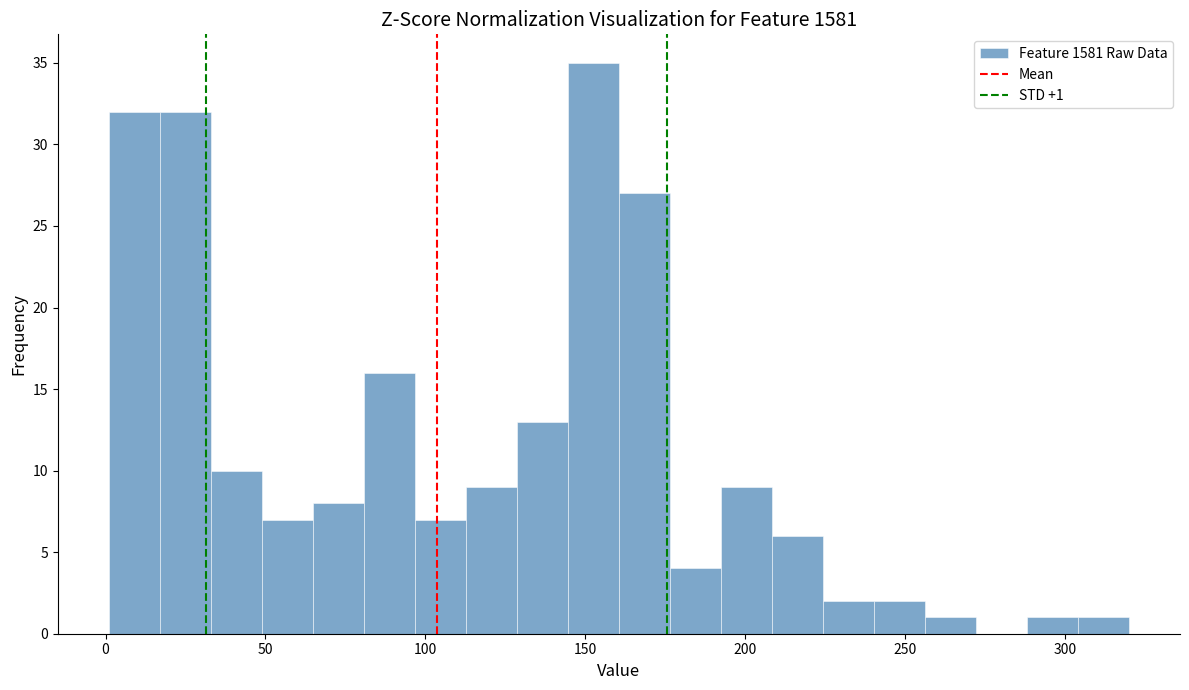

Read against the x-axis, roughly where is the centre of the tallest bar?

155